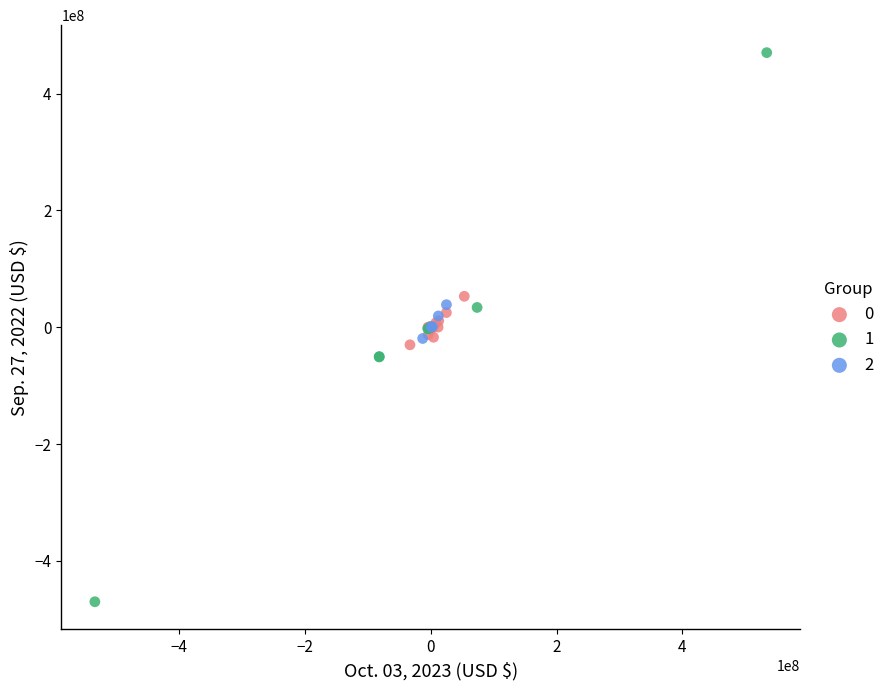

What are all the series names shown in the legend?

0, 1, 2